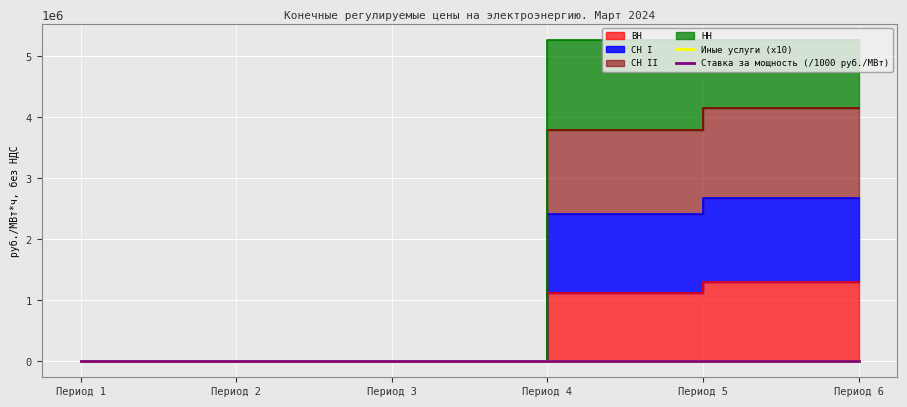

Which series has the largest total across all categories?

Ставка за мощность (/1000 руб./МВт)